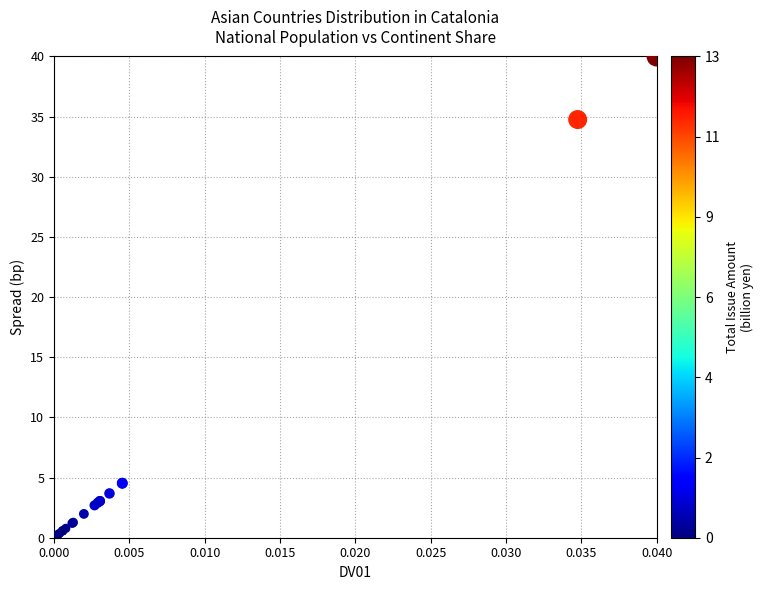

What Y value in the scatter plot is closest to 20?

34.8